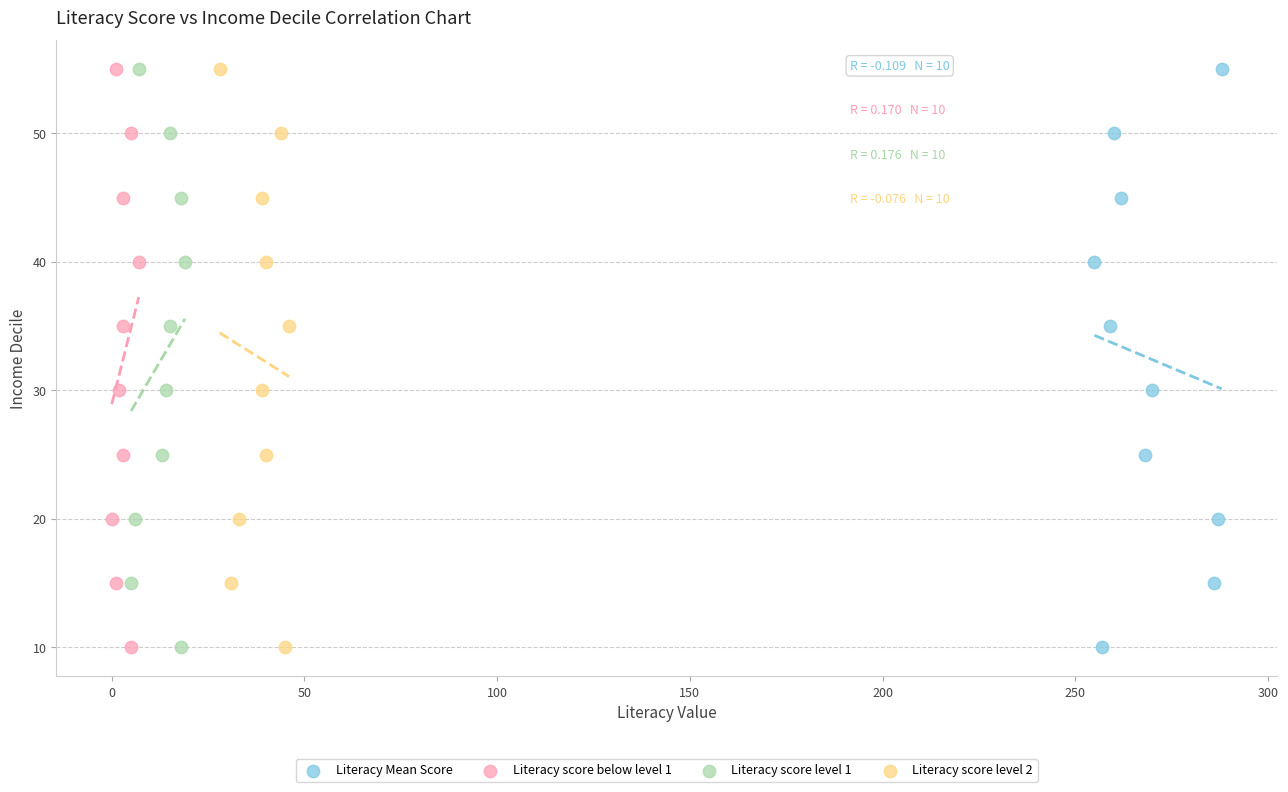

What are all the series names shown in the legend?

Literacy Mean Score, Literacy score below level 1, Literacy score level 1, Literacy score level 2